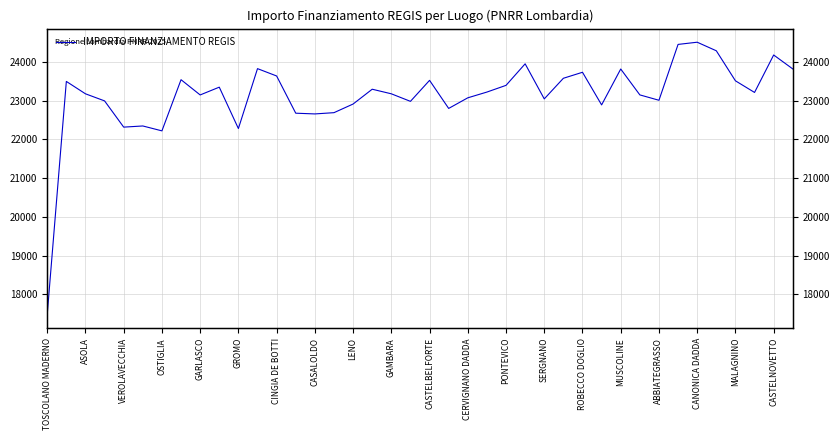

Count the number of categories in the chart.

40